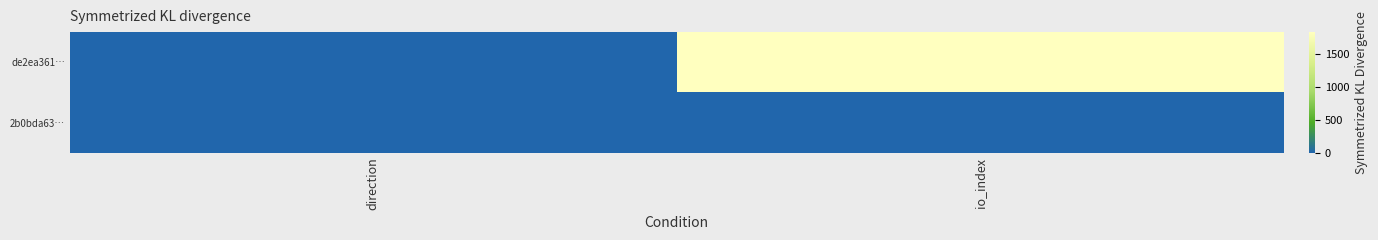

At which category does the chart reach its minimum across all series?

direction